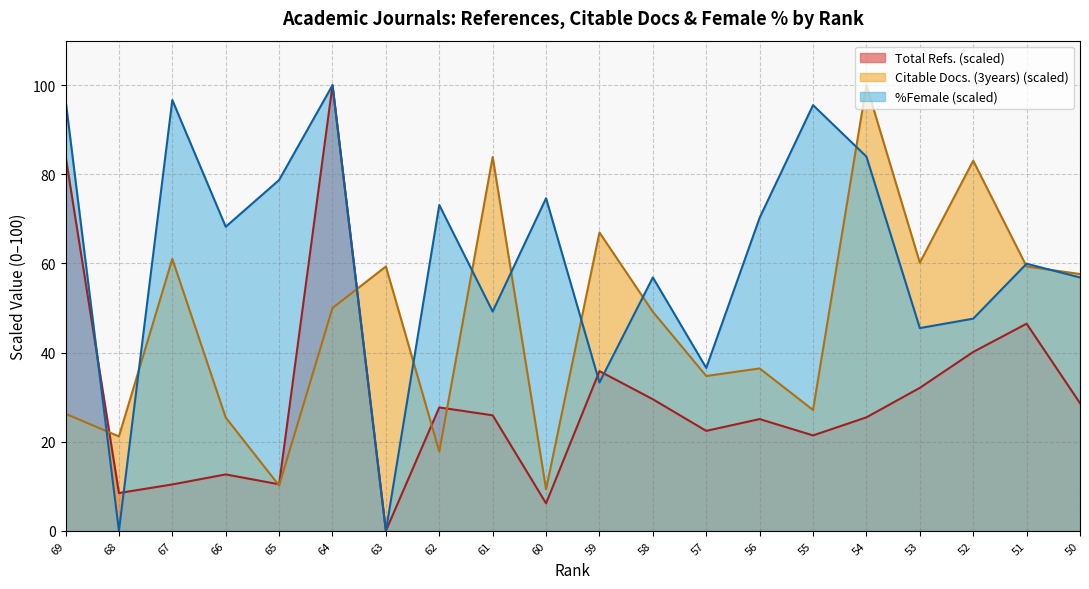

At which category does %Female reach its first local valley?

68